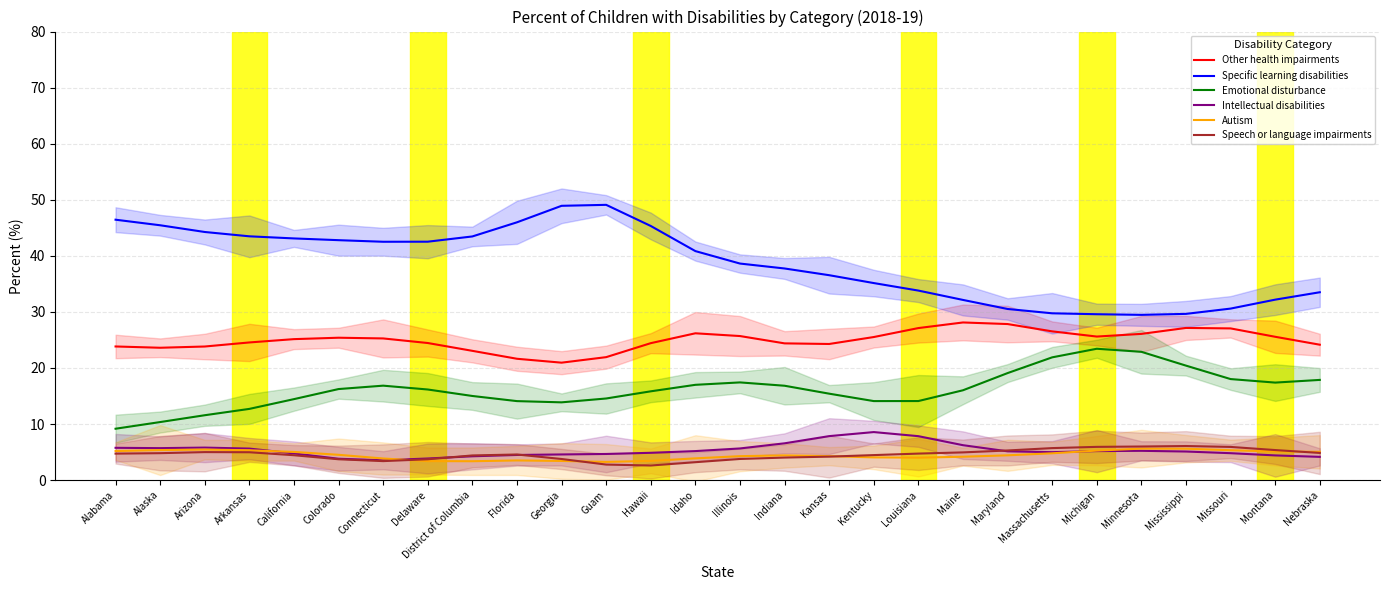

The Specific learning disabilities series shows 43.1 at California. True or false?

True